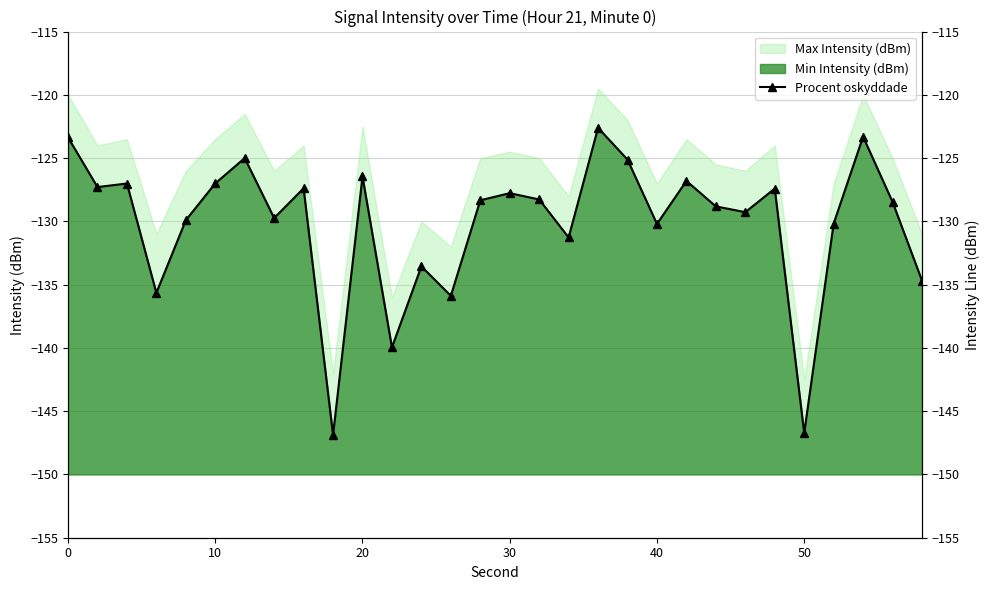

Does the chart have visible grid lines?

Yes